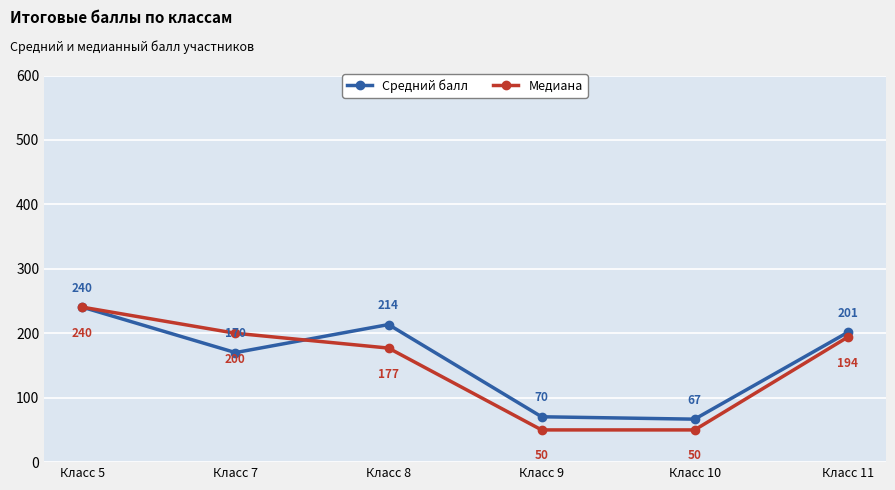

What is the difference between the highest and lowest values at Класс 9?

20.4